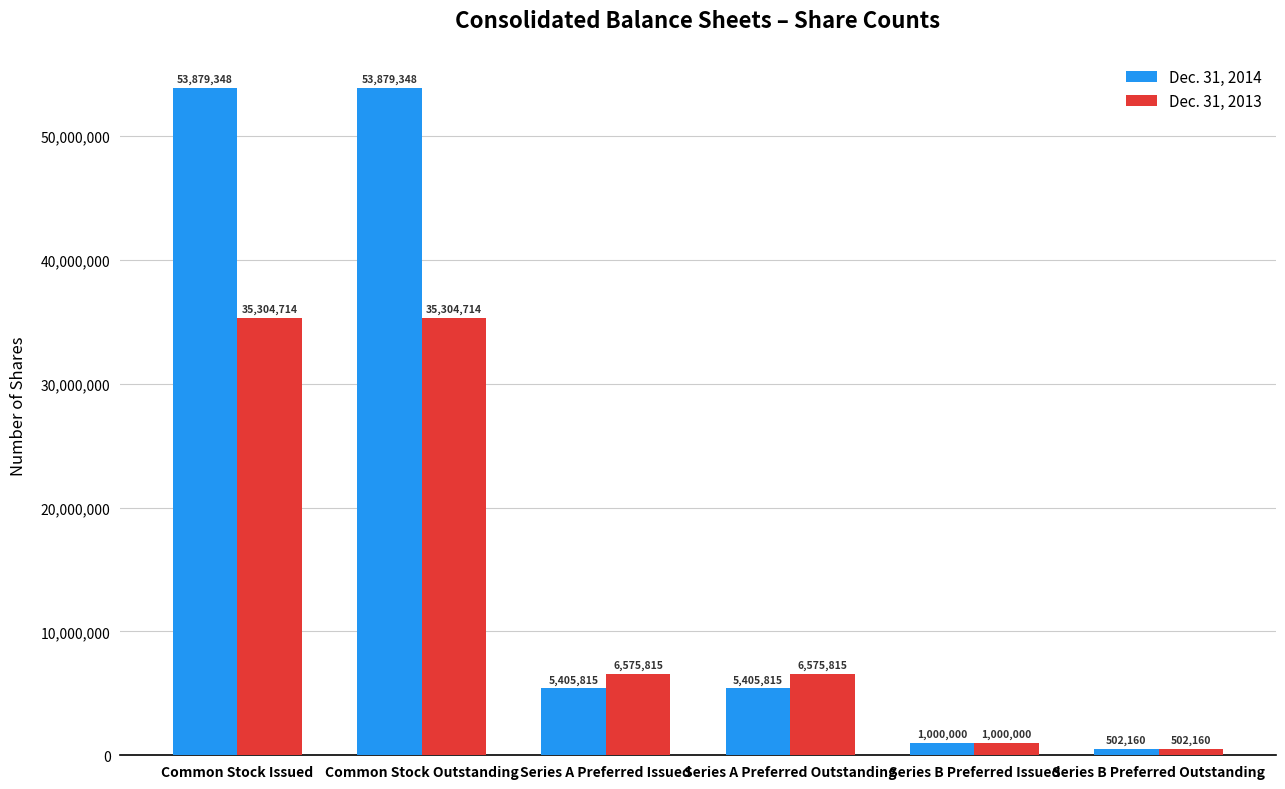

List the series in order of their peak value, highest first.

Dec. 31, 2014, Dec. 31, 2013